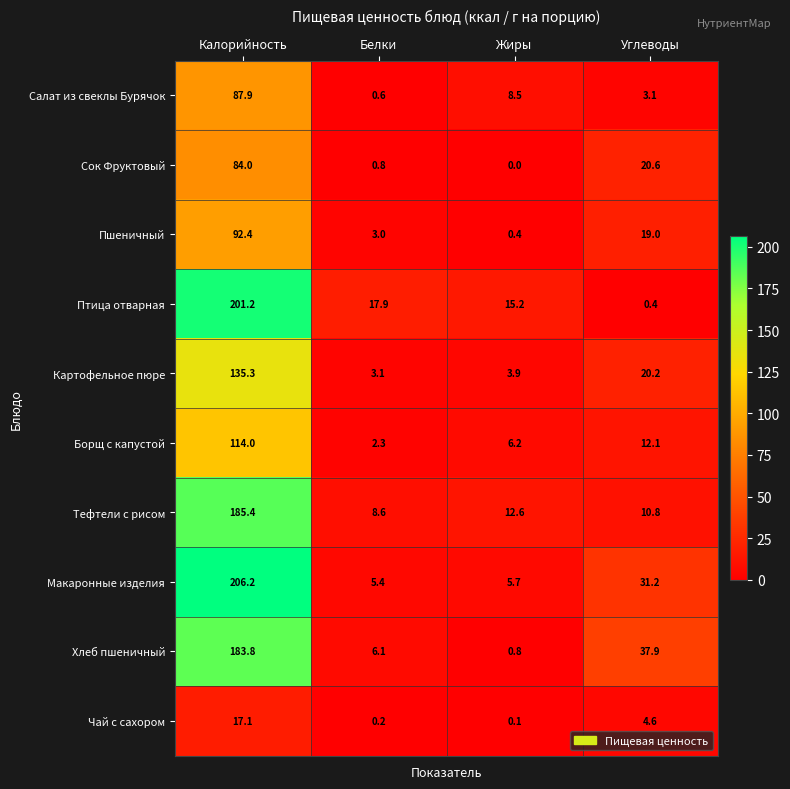

What is the difference between the highest and lowest values at Жиры?

15.2